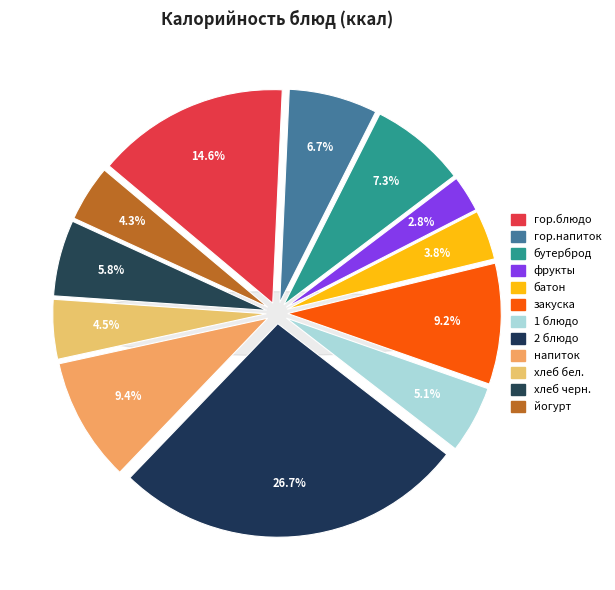

Does йогурт represent more than half of the total?

No